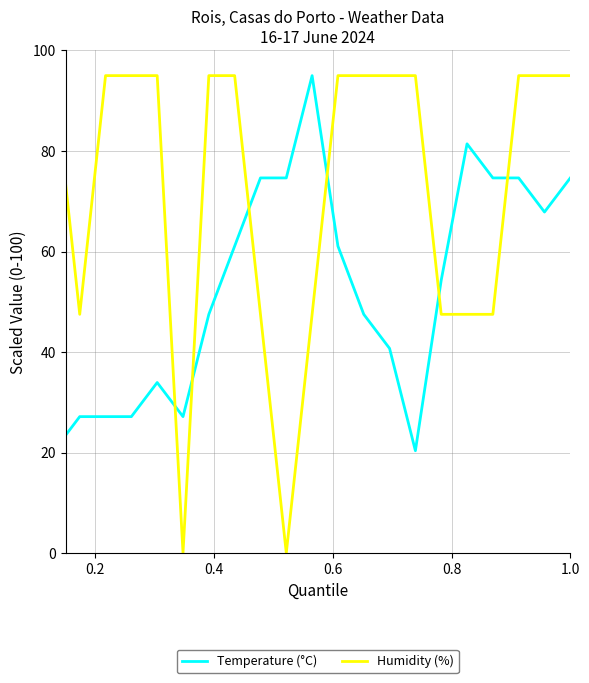

How many values in the Temperature (°C) series are below 47?

11